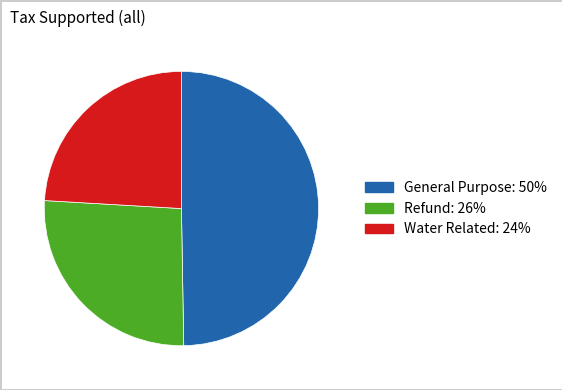

Combined, do Water Related: 24% and General Purpose: 50% account for over 50%?

Yes